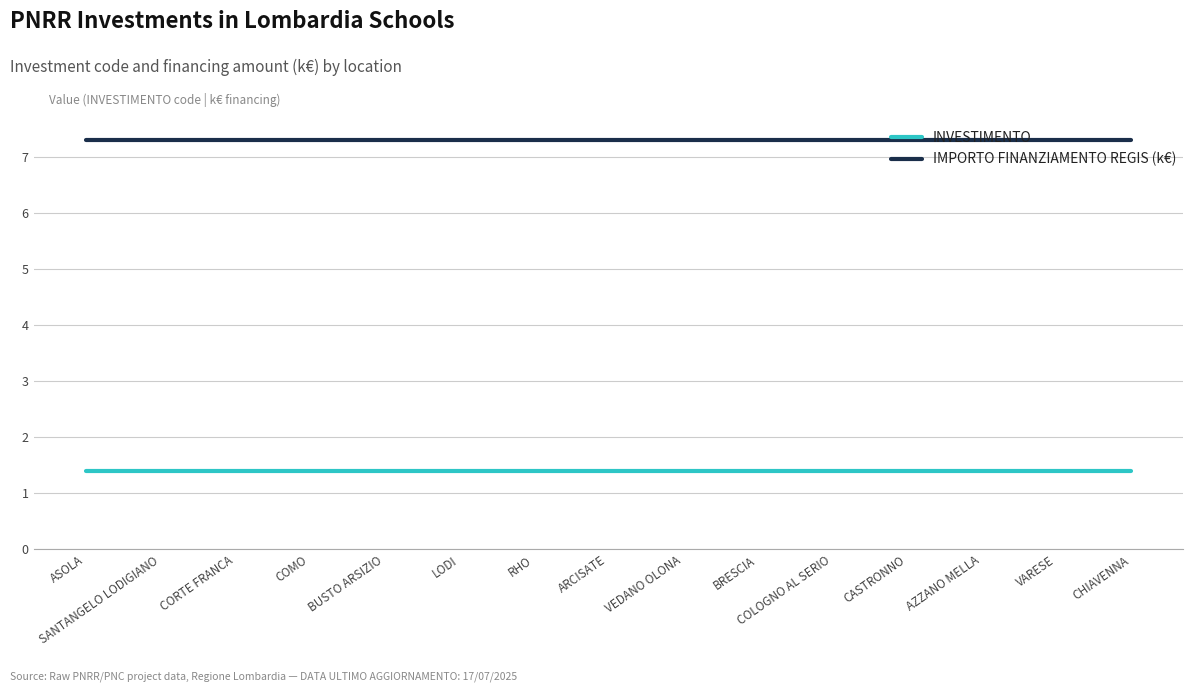

List the series in order of their peak value, highest first.

IMPORTO FINANZIAMENTO REGIS (k€), INVESTIMENTO